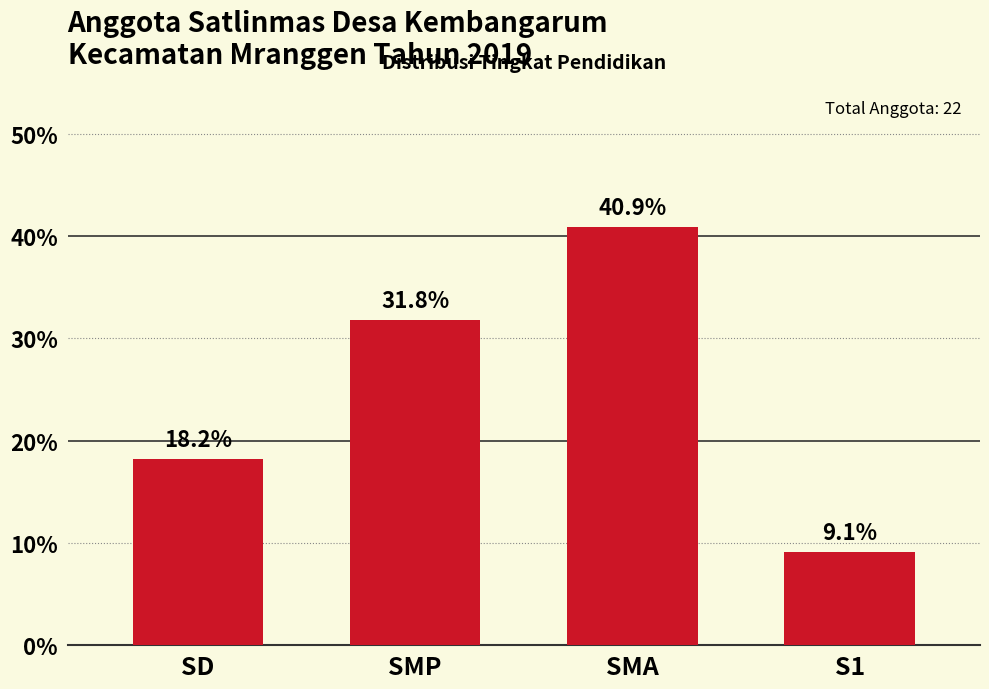

Which category has the highest value across all series?

SMA